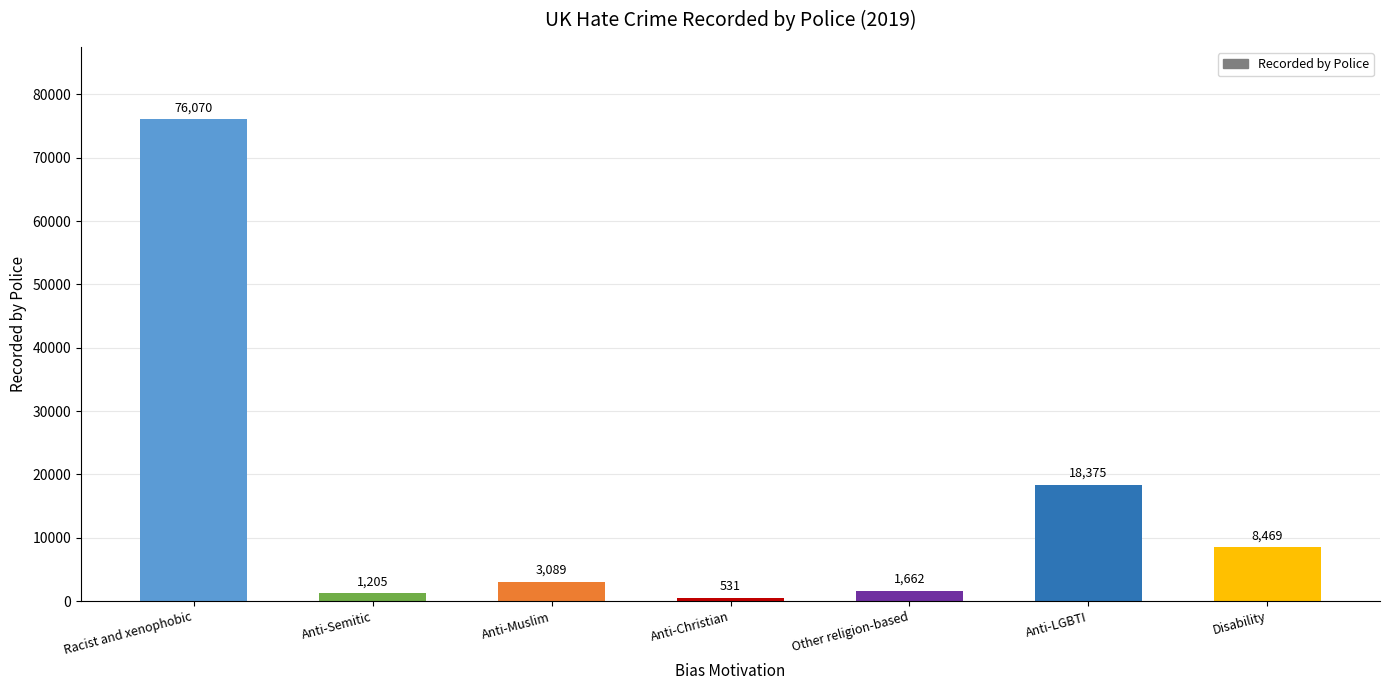

Which has a higher value, Disability or Other religion-based?

Disability